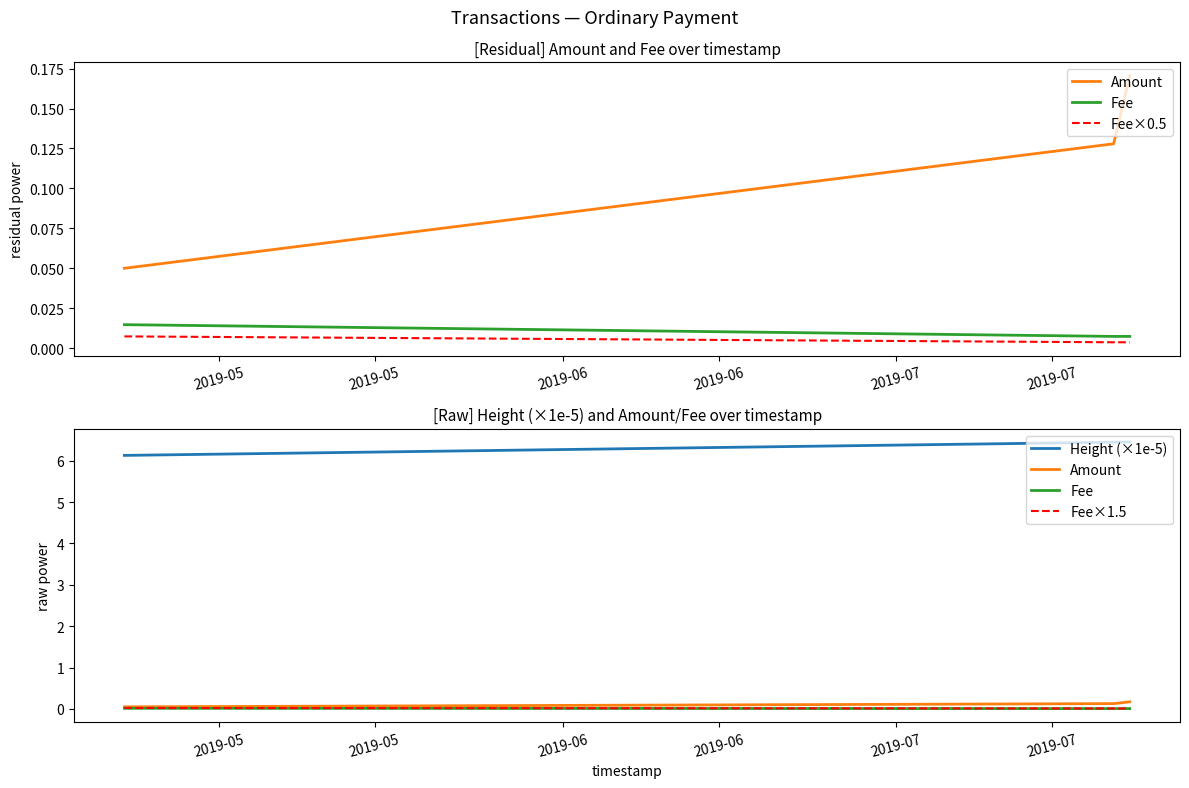

What is the lowest value of the Height (×1e-5) series?

6.1